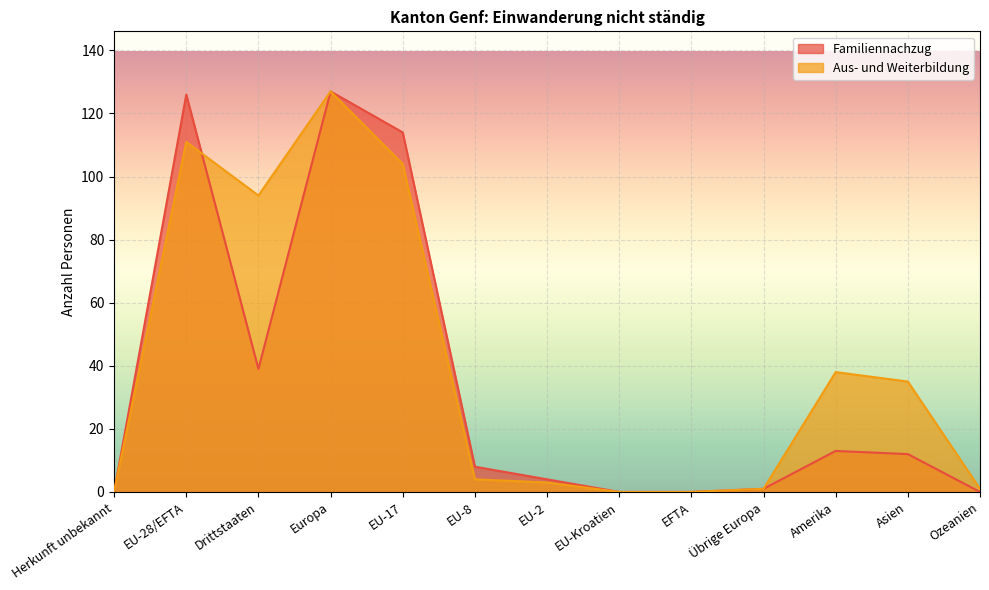

Does the chart display data point markers on the line(s)?

No